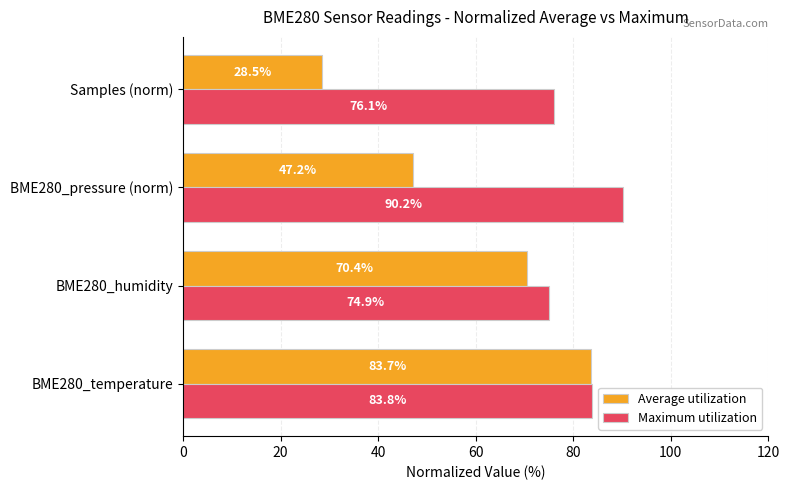

What is the highest value of the Average utilization series?

83.7